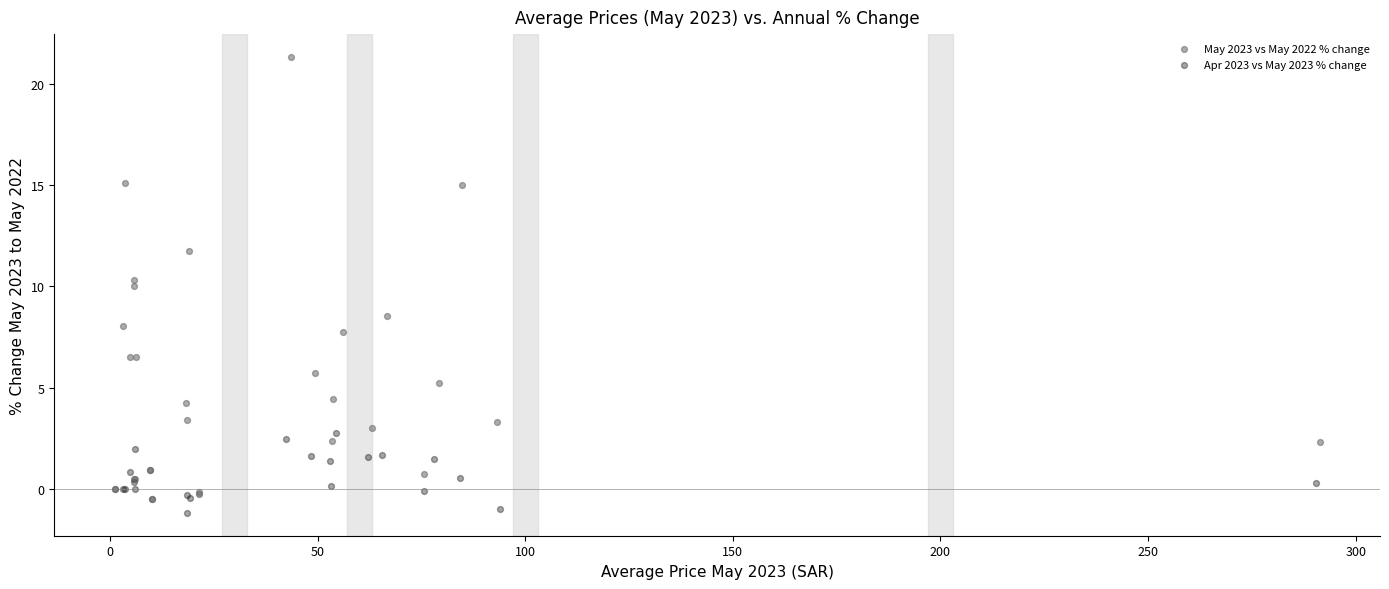

Which series has the largest Y range (max minus min)?

May 2023 vs May 2022 % change